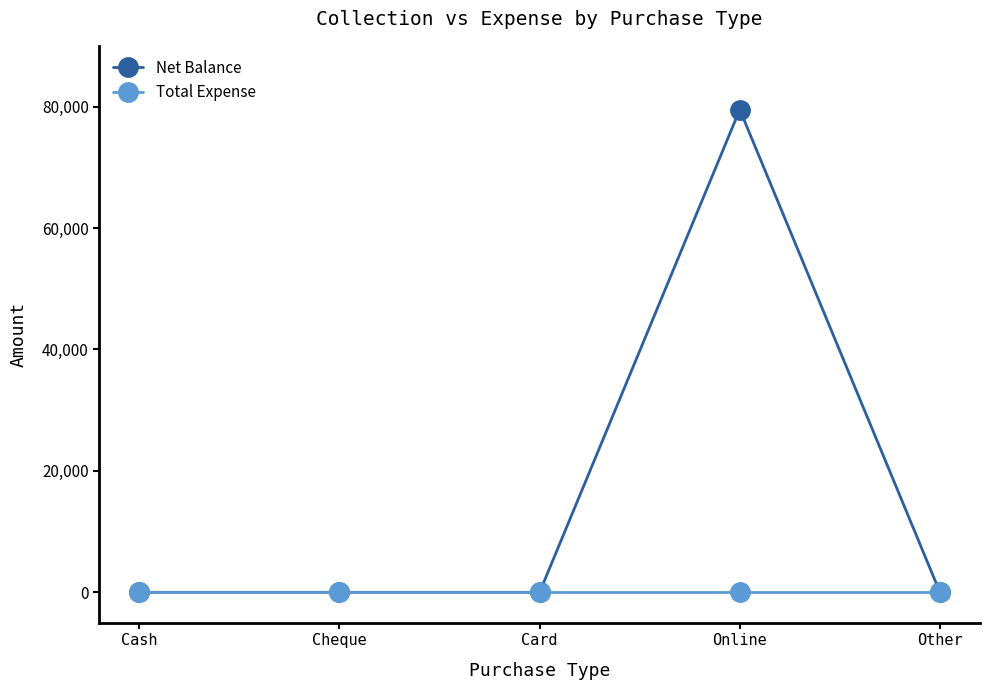

Reading left to right, what are all the values shown in this chart?

Net Balance: Cash=0	Cheque=0	Card=0	Online=79500	Other=0
Total Expense: Cash=0	Cheque=0	Card=0	Online=0	Other=0